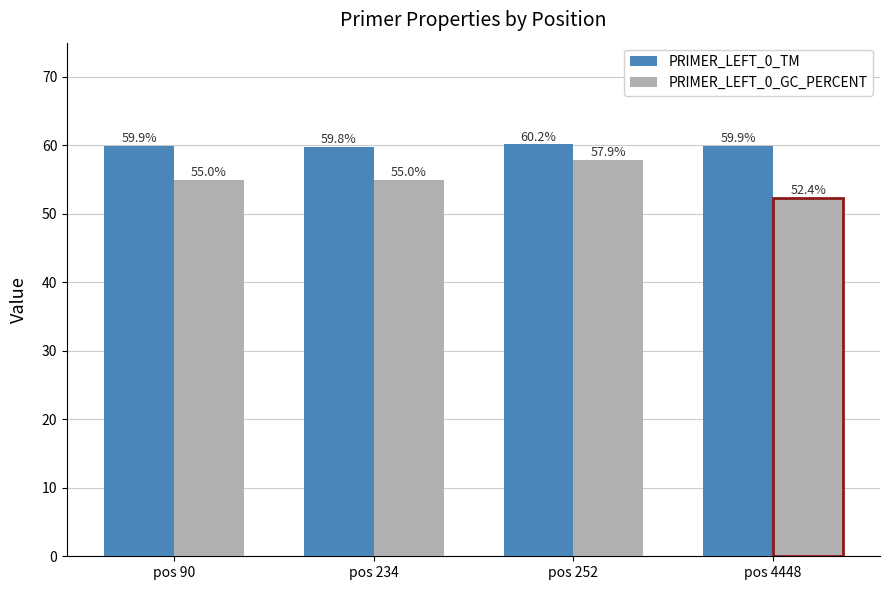

Reading right to left, extract all data points from this chart.

PRIMER_LEFT_0_TM: 59.9	60.2	59.8	59.9
PRIMER_LEFT_0_GC_PERCENT: 52.4	57.9	55.0	55.0